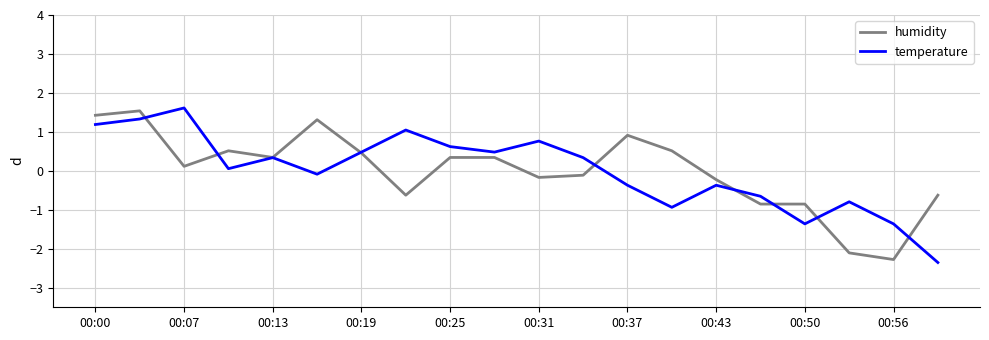

What is the minimum value shown in the chart?

-2.4